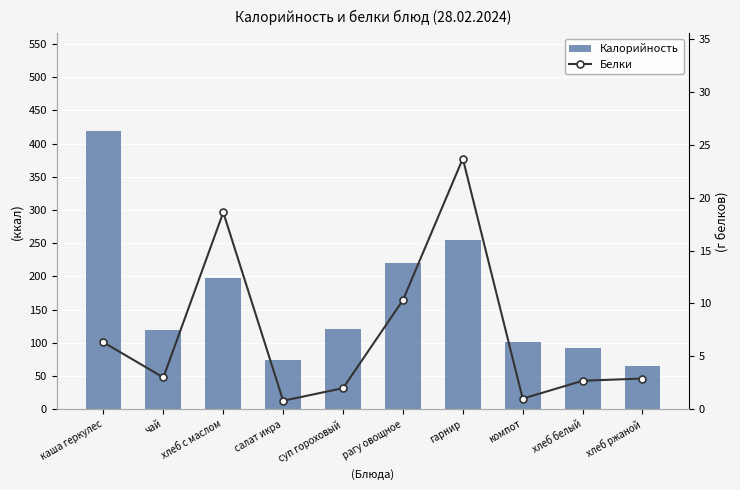

What is the minimum value for Калорийность?

65.3